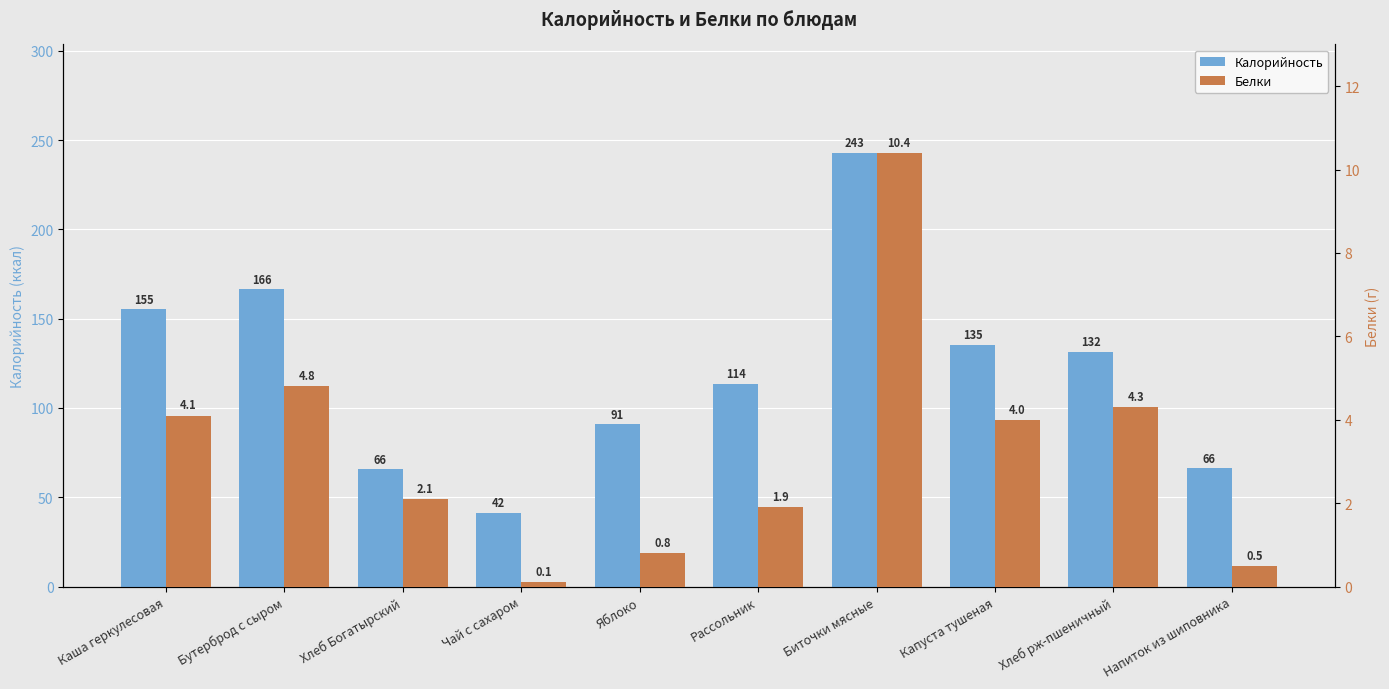

Where is Калорийность nearest to the value 142?

Капуста тушеная